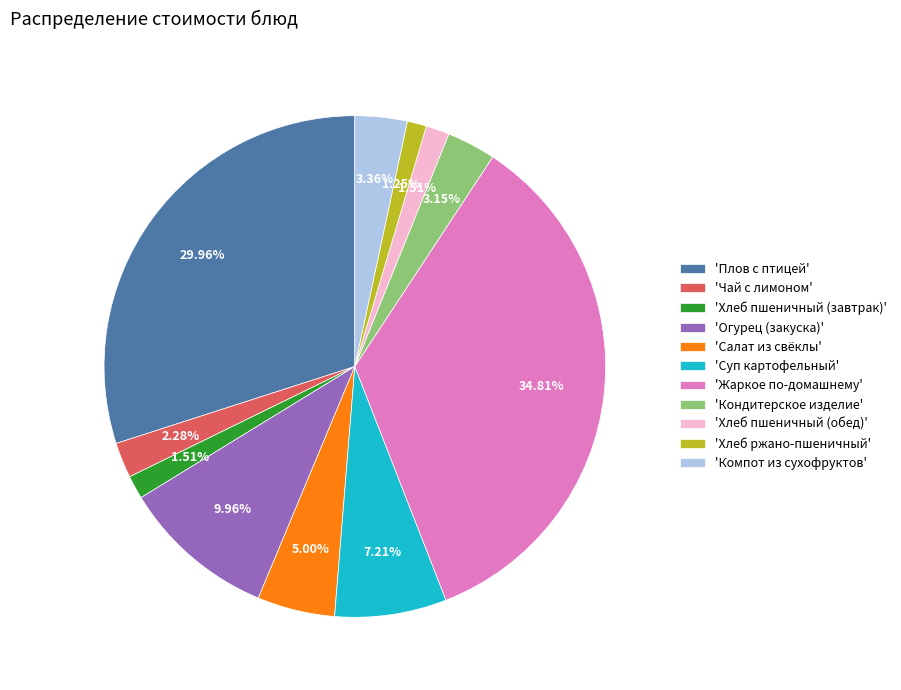

Which slice is the largest?

'Жаркое по-домашнему'